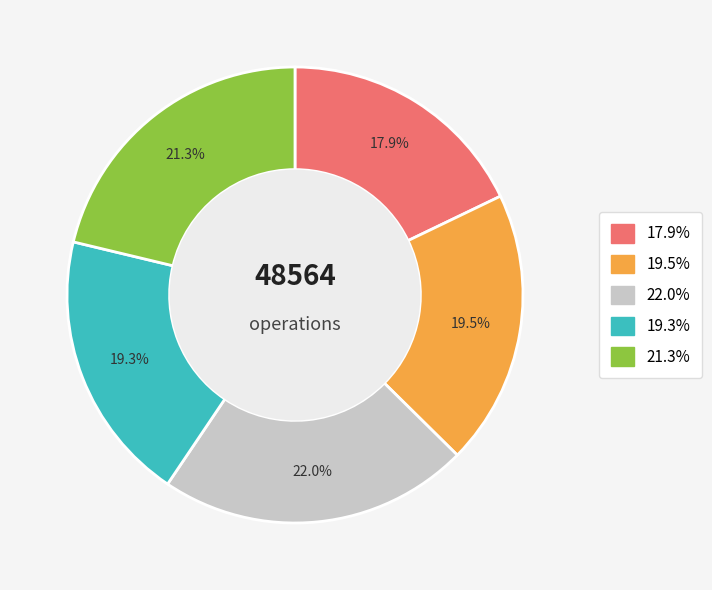

Does any single category account for the majority?

No